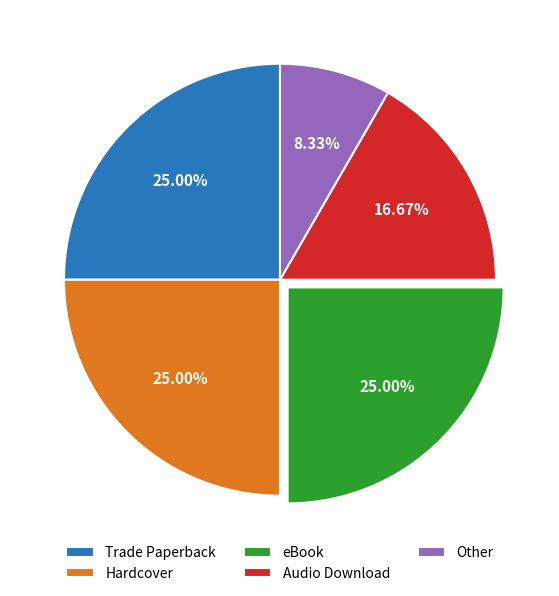

What is the smallest slice in the pie chart?

Other